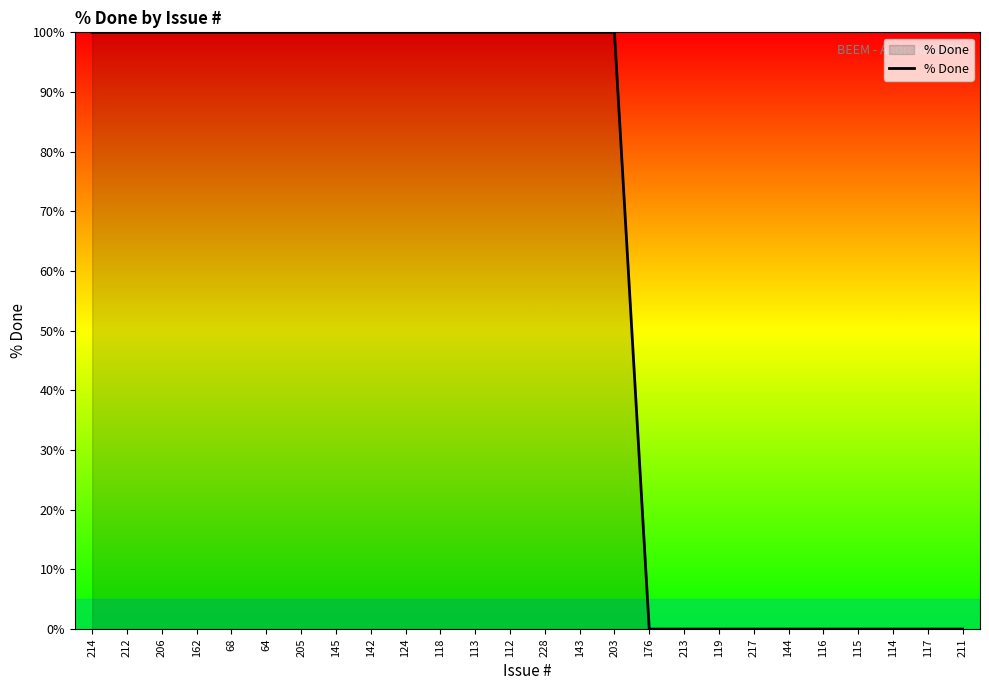

What is the maximum value shown in the chart?

100